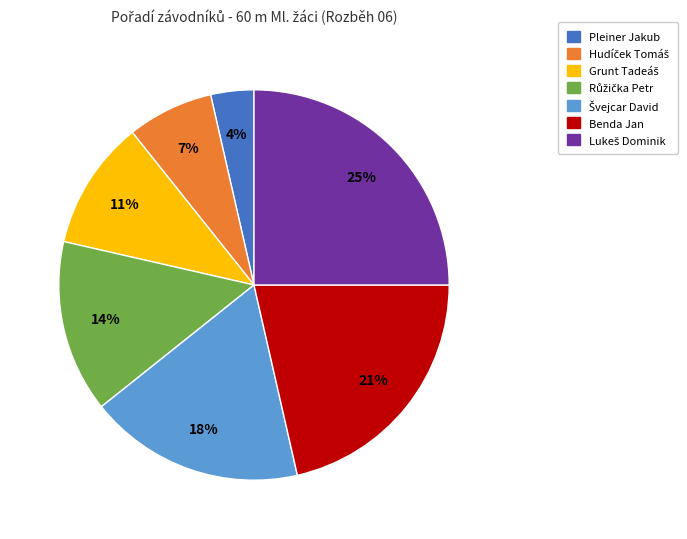

How many slices are in this pie chart?

7